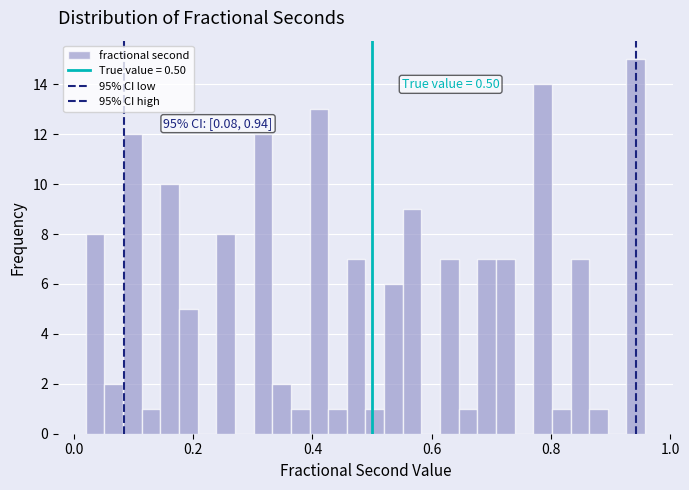

Around what value on the x-axis is the tallest bar? Give the approximate position of its centre, as read against the axis.

0.94